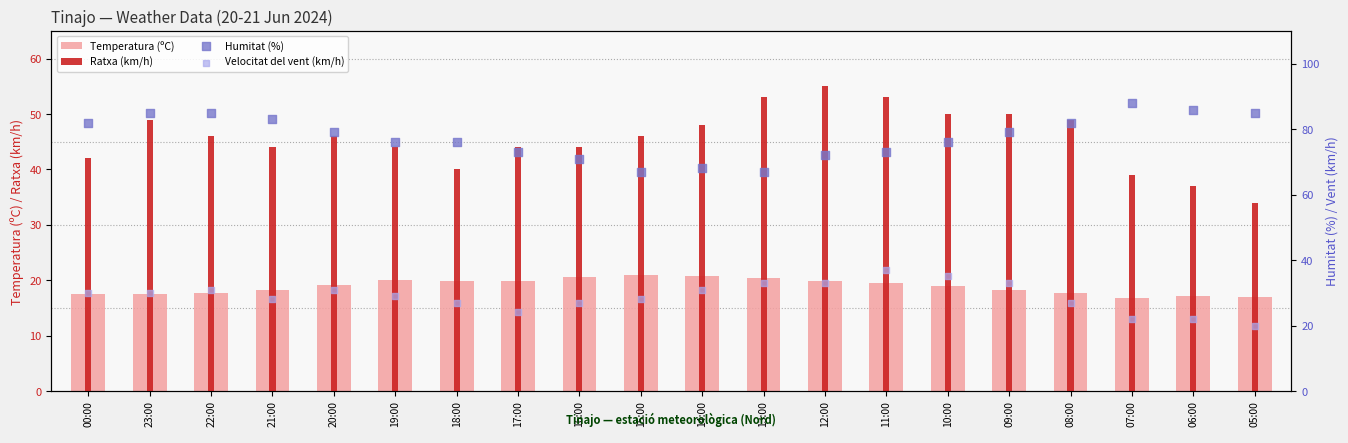

Which series has the largest total across all categories?

Humitat (%)